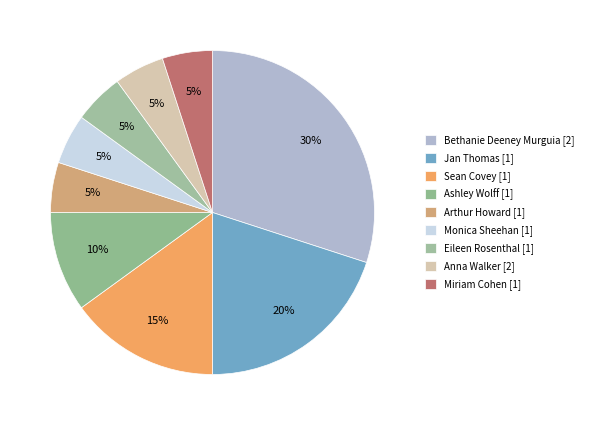

To the nearest percent, what percentage of the pie is Ashley Wolff [1]?

10%